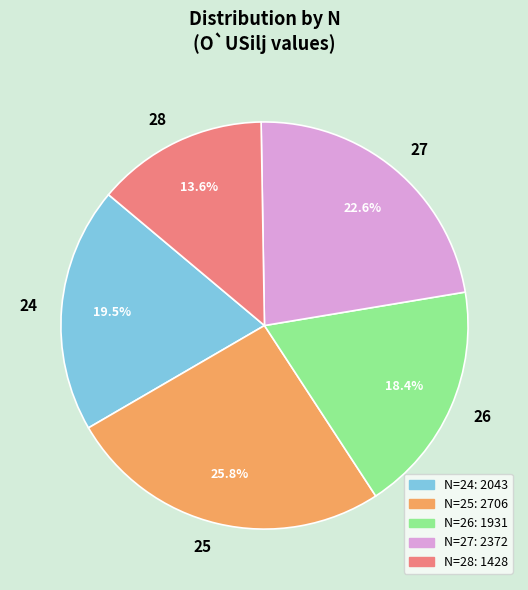

Count the number of slices in the pie.

5